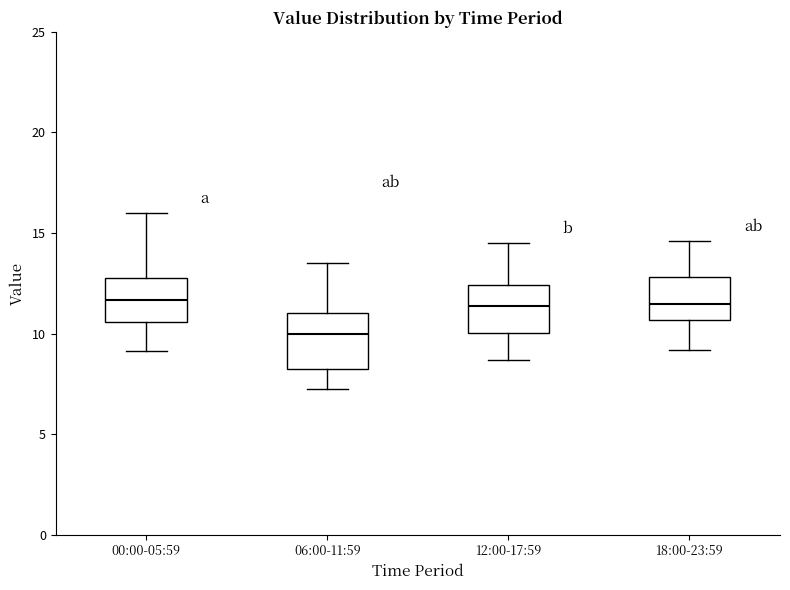

Reading left to right, read every box against the y-axis: the position of its median line, the range the box covers, and the ends of its whiskers. The values are not printed on the chart, so give them approximately, as read against the axis.

00:00-05:59: median 11.5, box 10.5 to 13.0, whiskers 9.0 to 16.0
06:00-11:59: median 10.0, box 8.0 to 11.0, whiskers 7.0 to 13.5
12:00-17:59: median 11.5, box 10.0 to 12.5, whiskers 8.5 to 14.5
18:00-23:59: median 11.5, box 10.5 to 13.0, whiskers 9.0 to 14.5